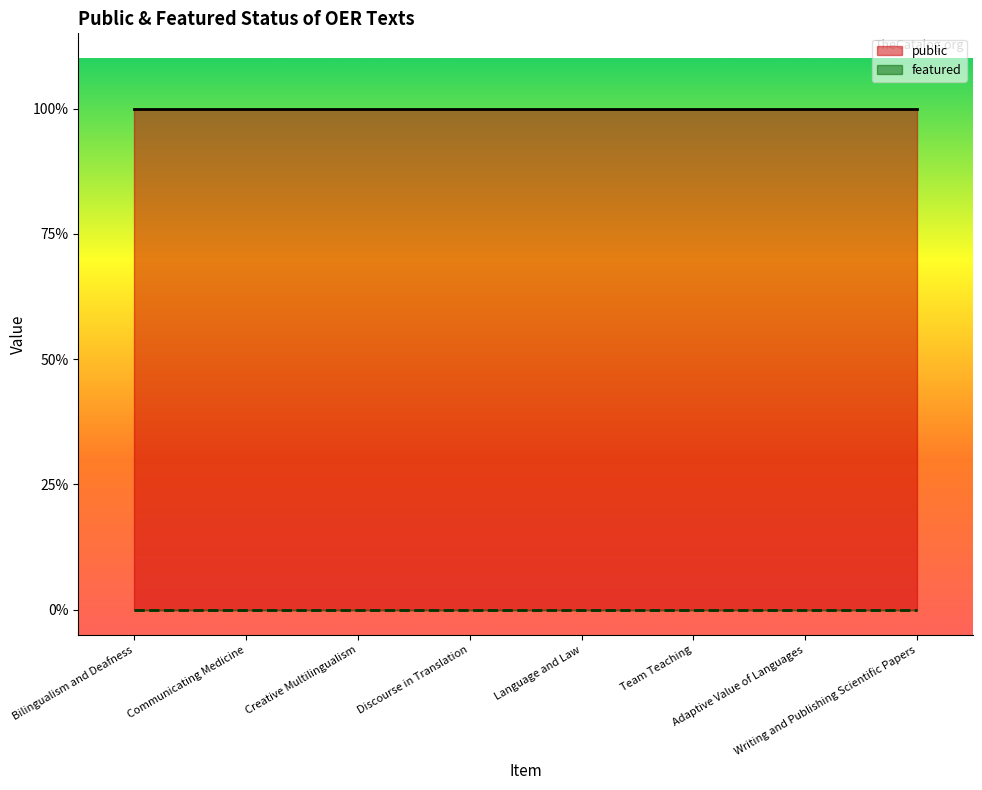

Which series changed the most between Communicating Medicine and Team Teaching?

public